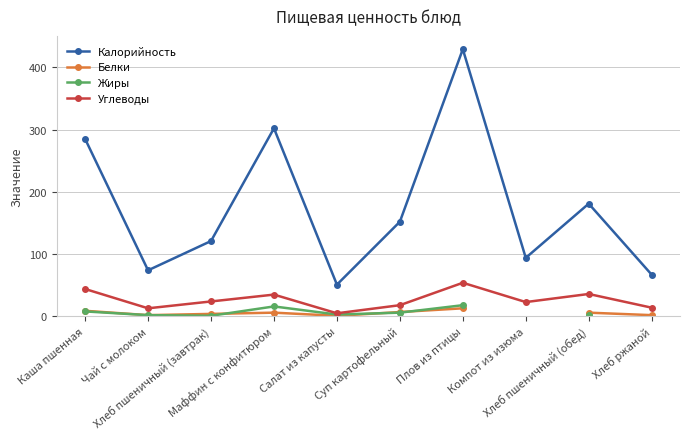

Between Суп картофельный and Маффин с конфитюром, which is larger?

Маффин с конфитюром